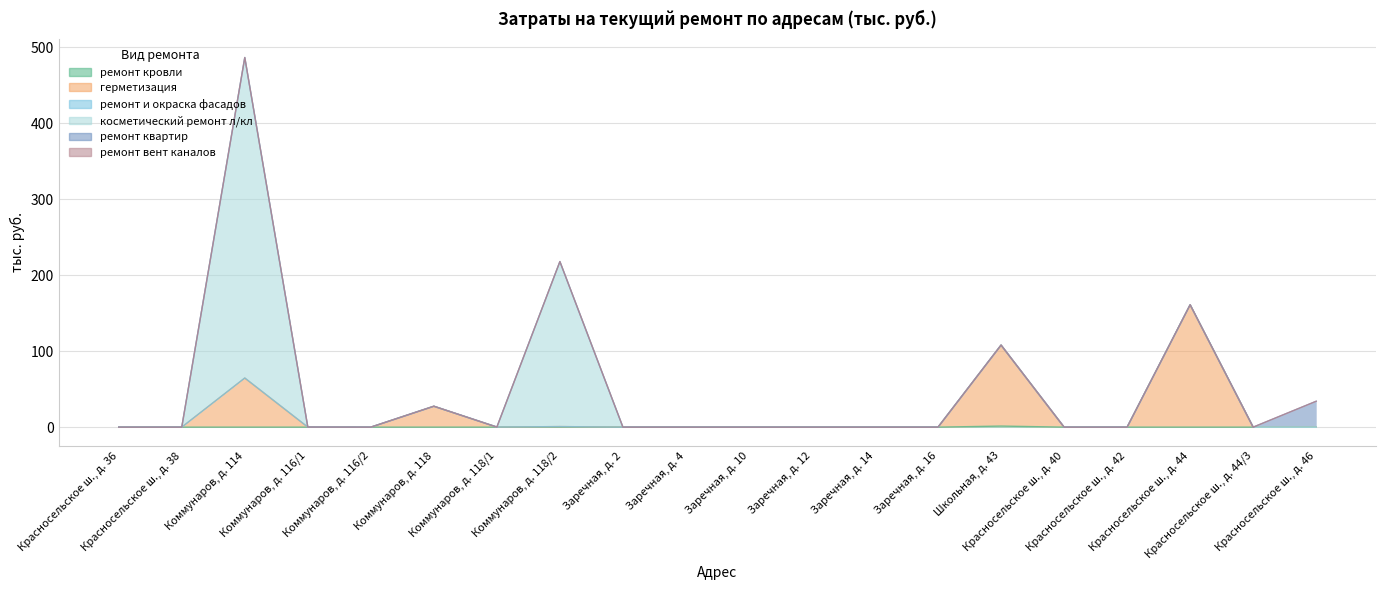

The герметизация series shows 213.2 at Красносельское ш., д. 44. True or false?

False